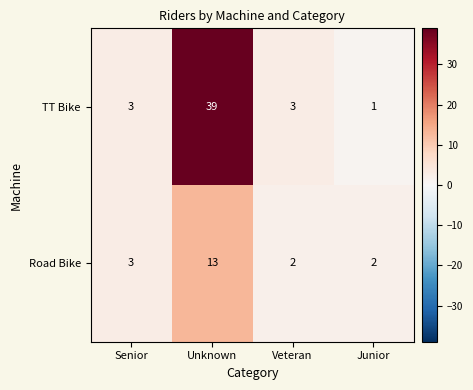

Rank the series by their average value, from lowest to highest.

Road Bike, TT Bike